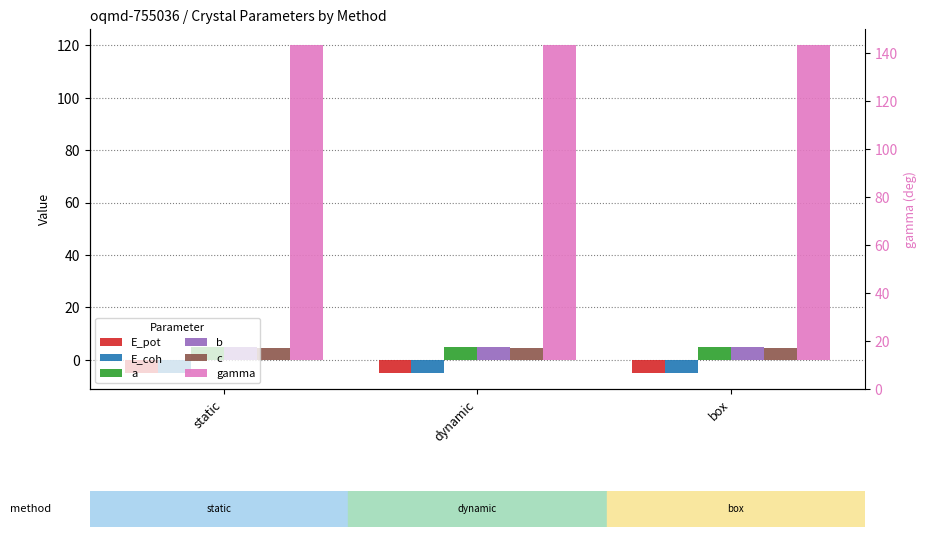

Reading left to right, what are all the values shown in this chart?

E_pot: -4.9	-4.9	-4.9
E_coh: -4.9	-4.9	-4.9
a: 5.0	5.0	4.9
b: 5.0	5.0	4.9
c: 4.6	4.6	4.6
gamma: 120.0	120.0	120.0